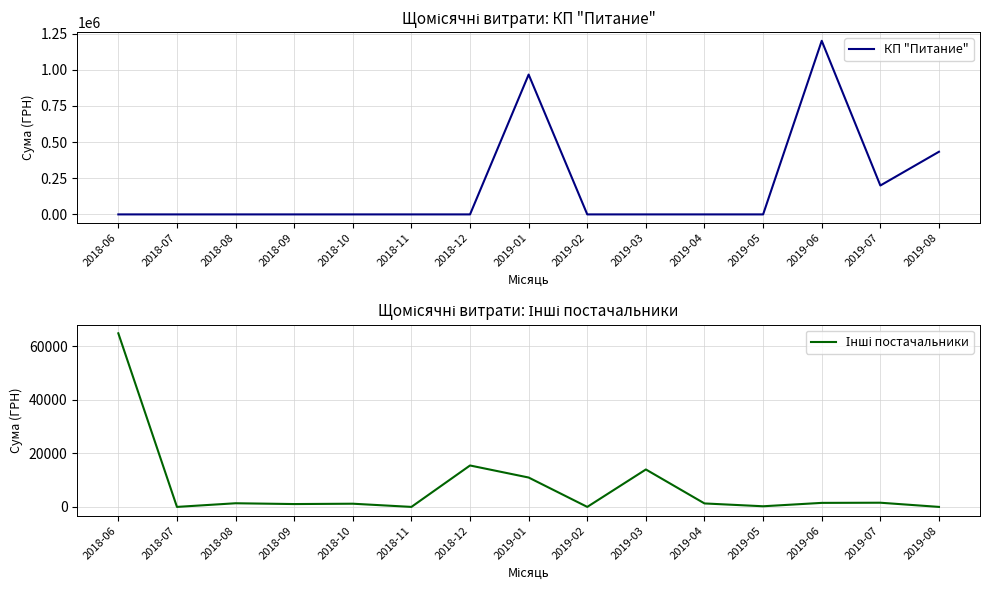

What is the difference between the second highest and minimum values in the Інші постачальники series?

15451.8